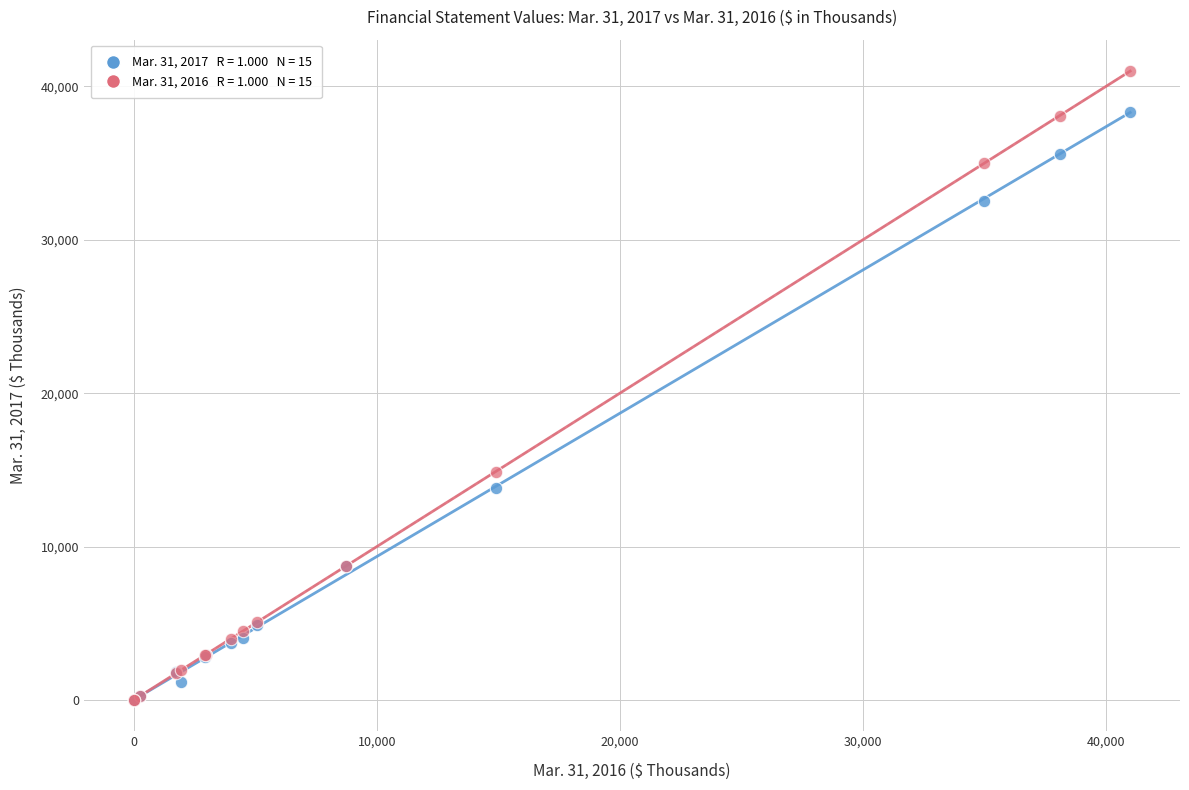

Across all series, what Y value is closest to 20502?

14892